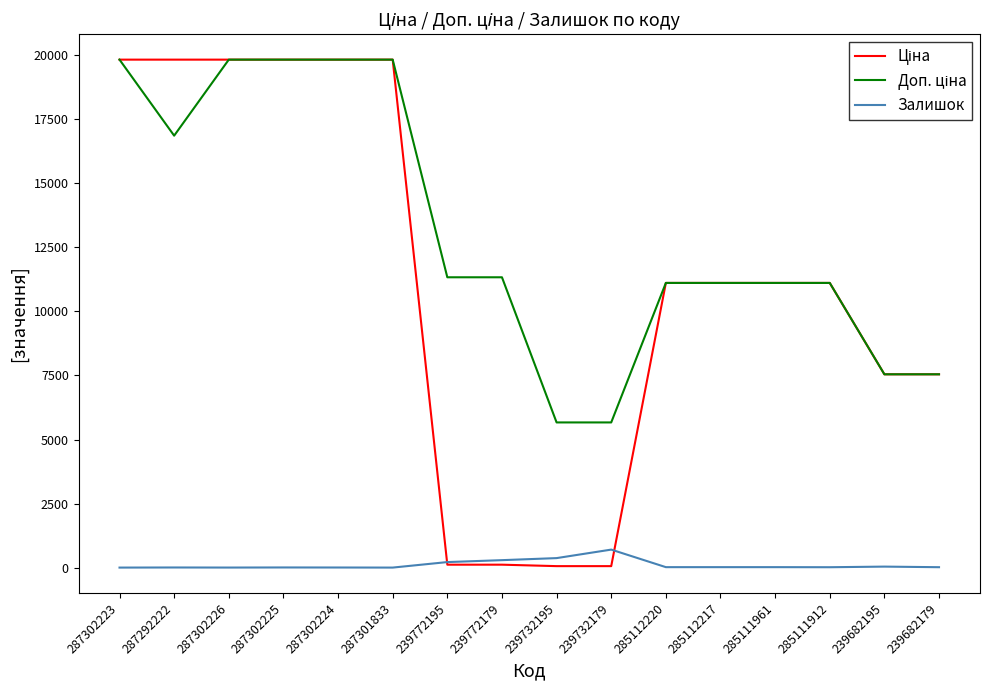

What is the greatest value displayed?

19831.1